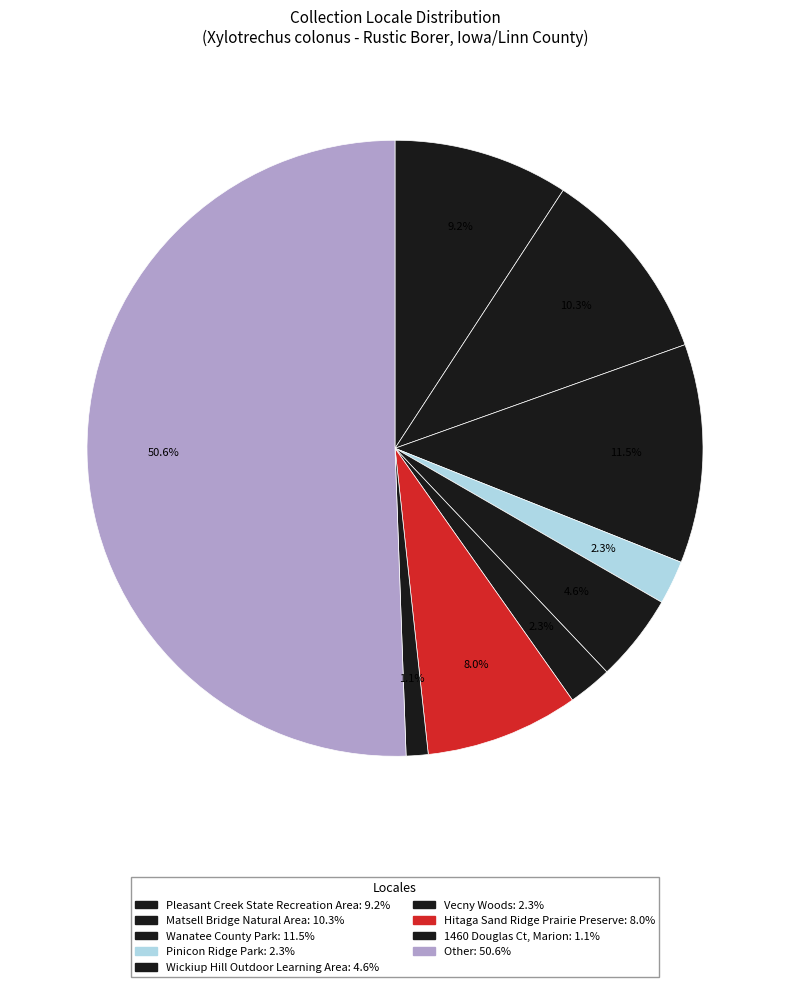

Between Wanatee County Park and Other, which is larger?

Other